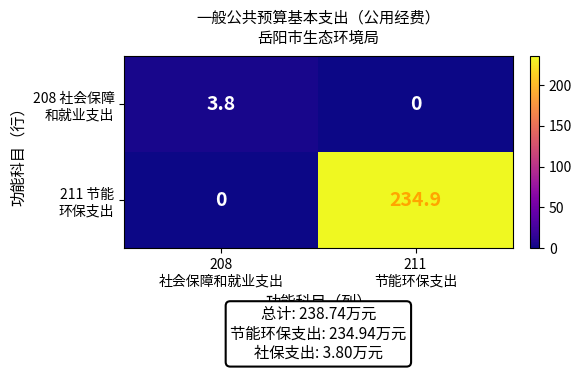

What is the maximum value shown in the chart?

234.9